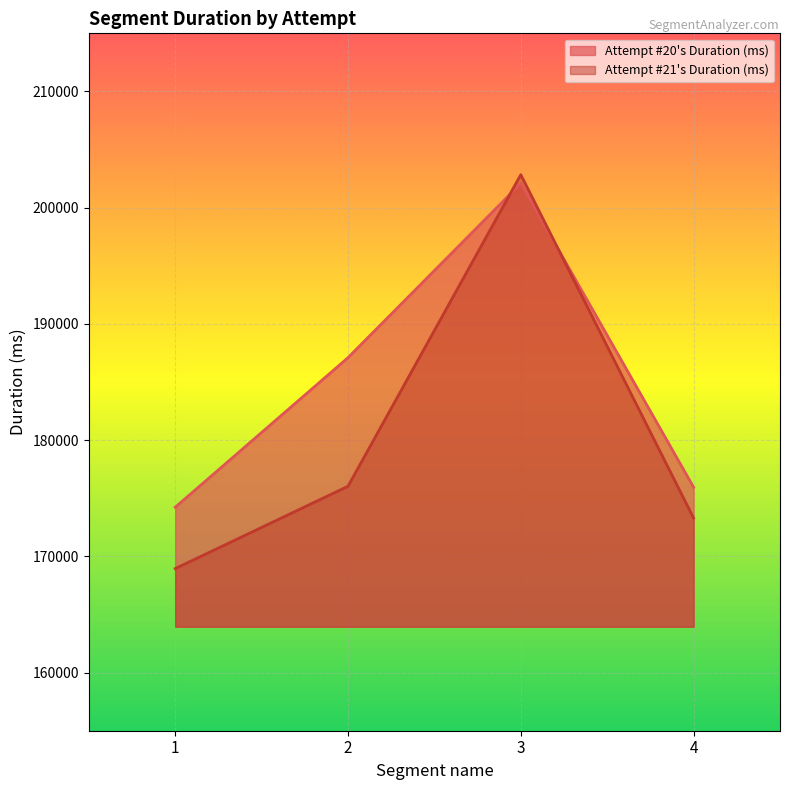

How many series are shown in this chart?

2